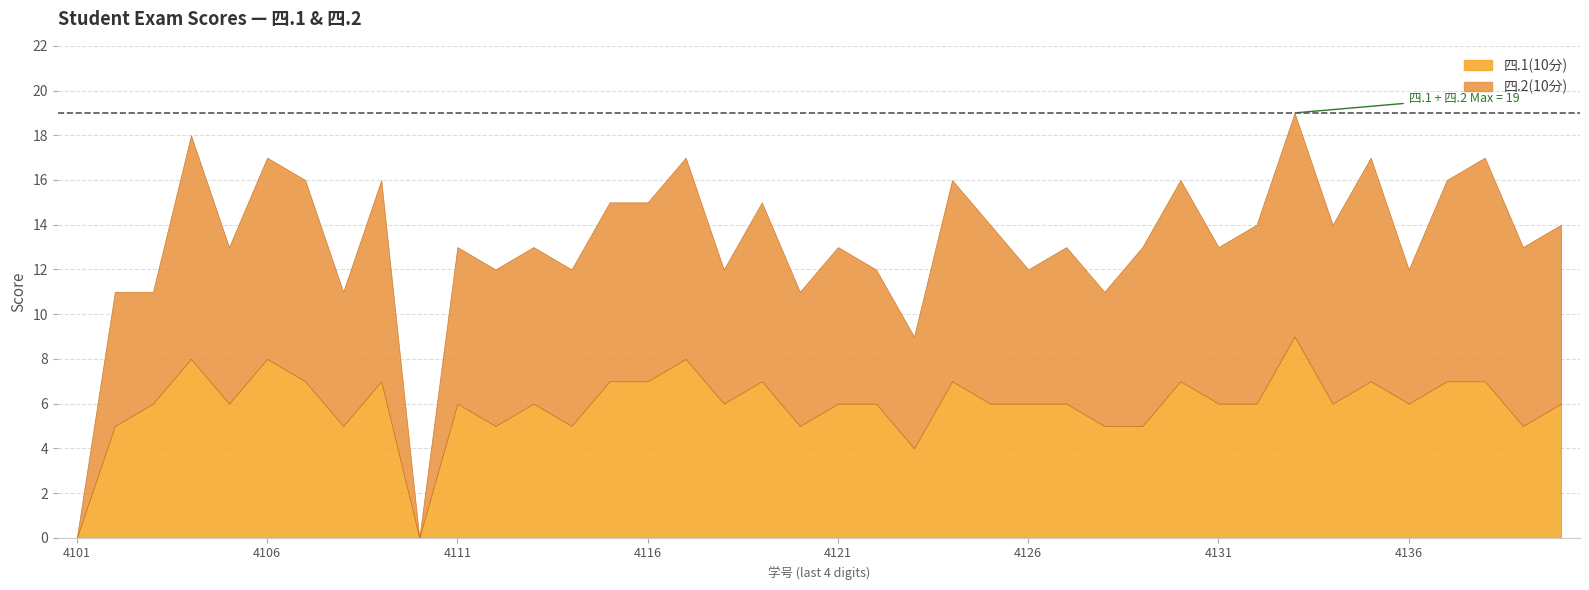

How many lines are shown in the chart?

2